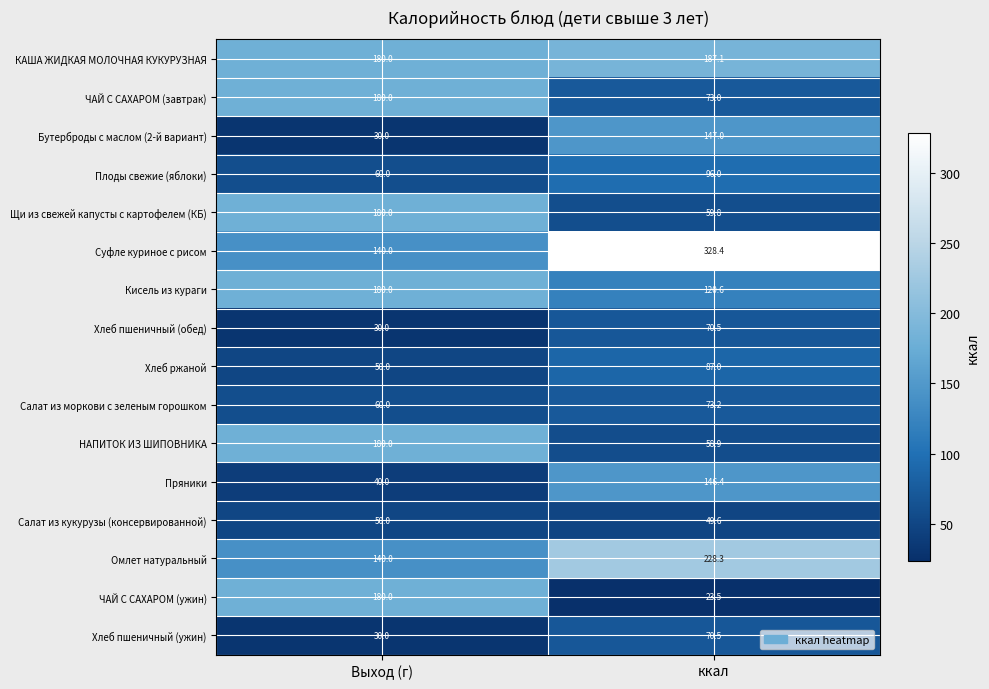

Which series has the largest total across all categories?

Суфле куриное с рисом